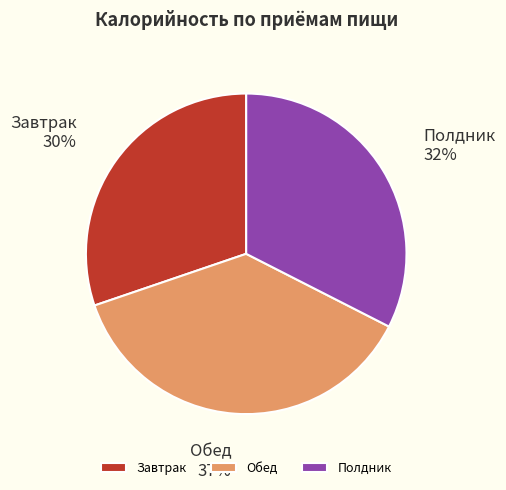

Approximately how many times larger is the value at Полдник compared to Завтрак?

1.1